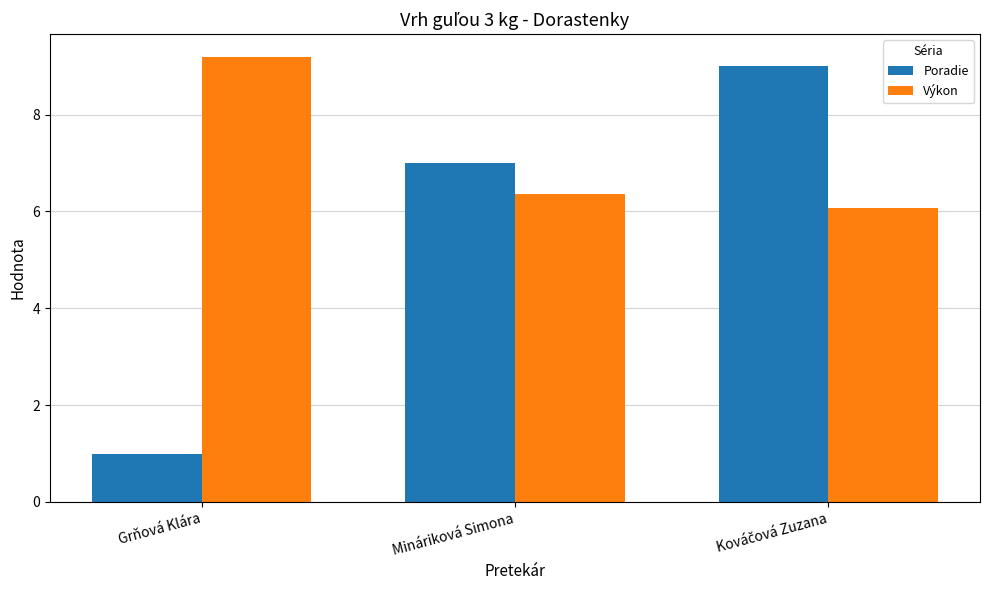

What is the sum of all Poradie values?

17.0